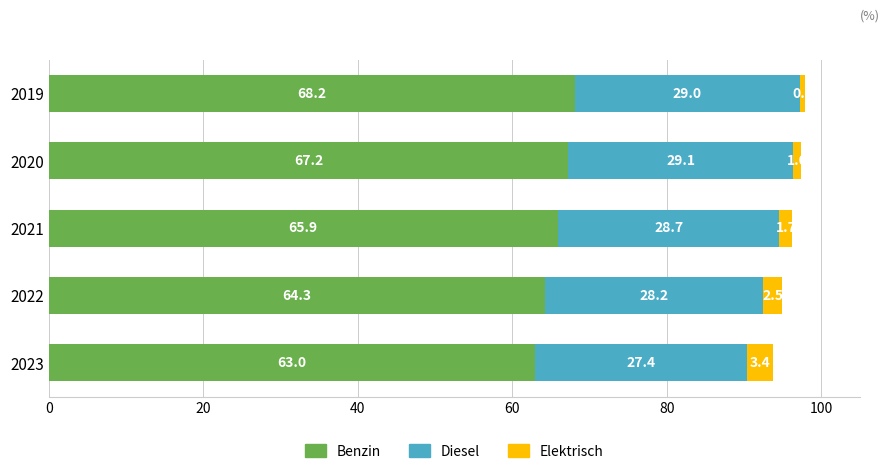

What is the highest value of the Benzin series?

68.2